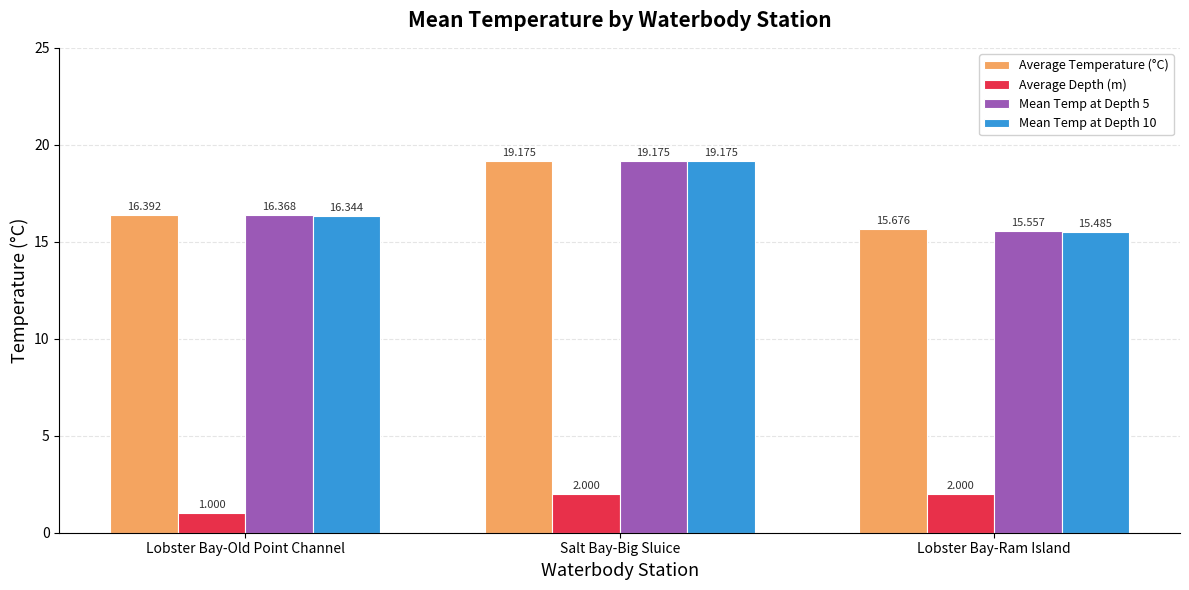

Reading left to right, what are all the values shown in this chart?

Average Temperature (°C): Lobster Bay-Old Point Channel=16.4	Salt Bay-Big Sluice=19.2	Lobster Bay-Ram Island=15.7
Average Depth (m): Lobster Bay-Old Point Channel=1.0	Salt Bay-Big Sluice=2.0	Lobster Bay-Ram Island=2.0
Mean Temp at Depth 5: Lobster Bay-Old Point Channel=16.4	Salt Bay-Big Sluice=19.2	Lobster Bay-Ram Island=15.6
Mean Temp at Depth 10: Lobster Bay-Old Point Channel=16.3	Salt Bay-Big Sluice=19.2	Lobster Bay-Ram Island=15.5